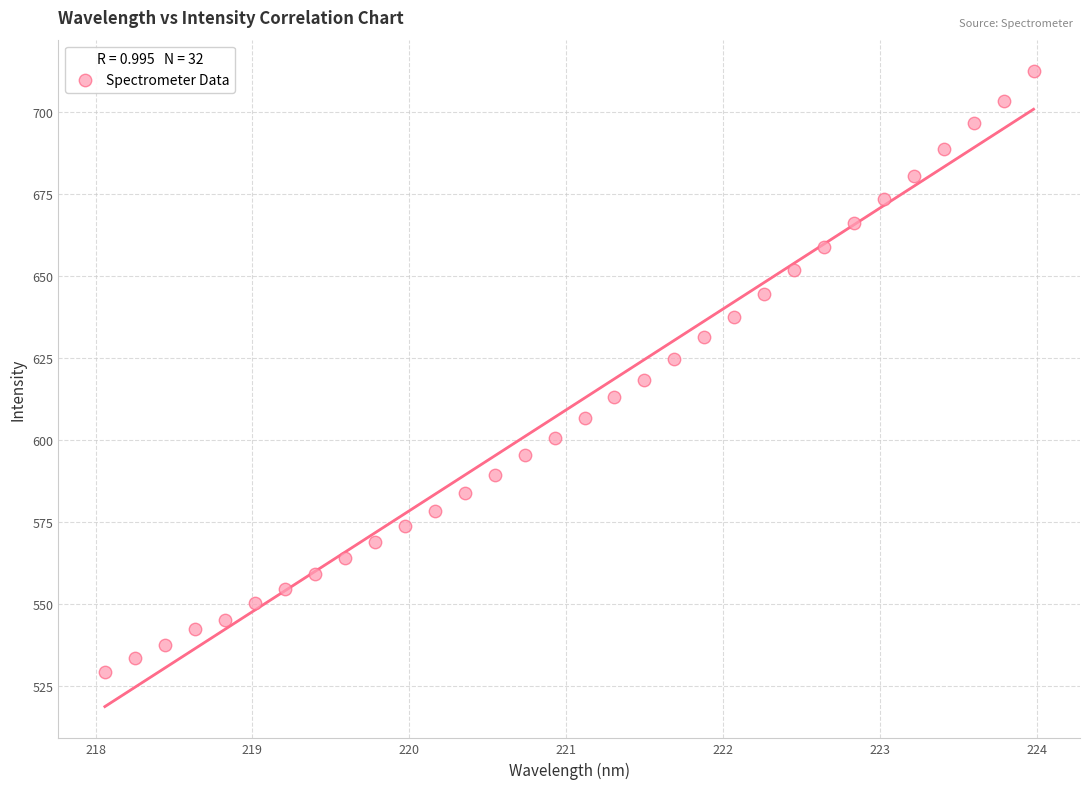

What is the range of Y values (max minus min)?

183.2